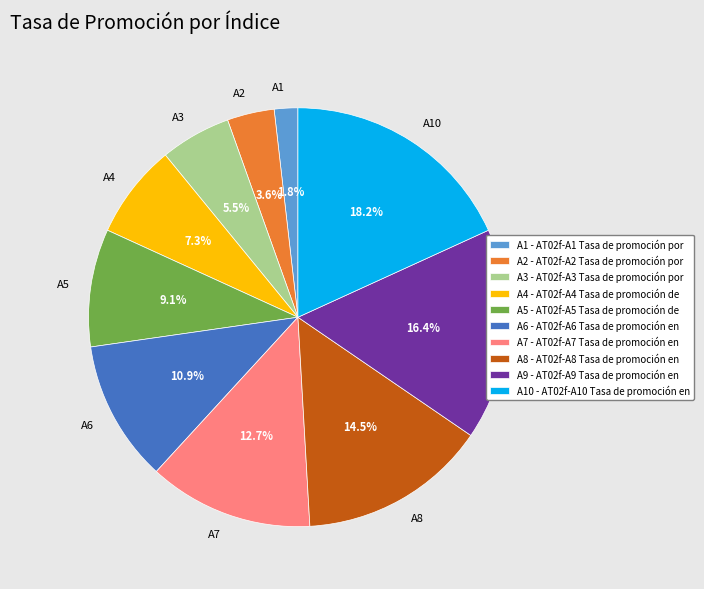

What is the ratio of the value at A10 - AT02f-A10 Tasa de promoción en to the value at A3 - AT02f-A3 Tasa de promoción por?

3.3